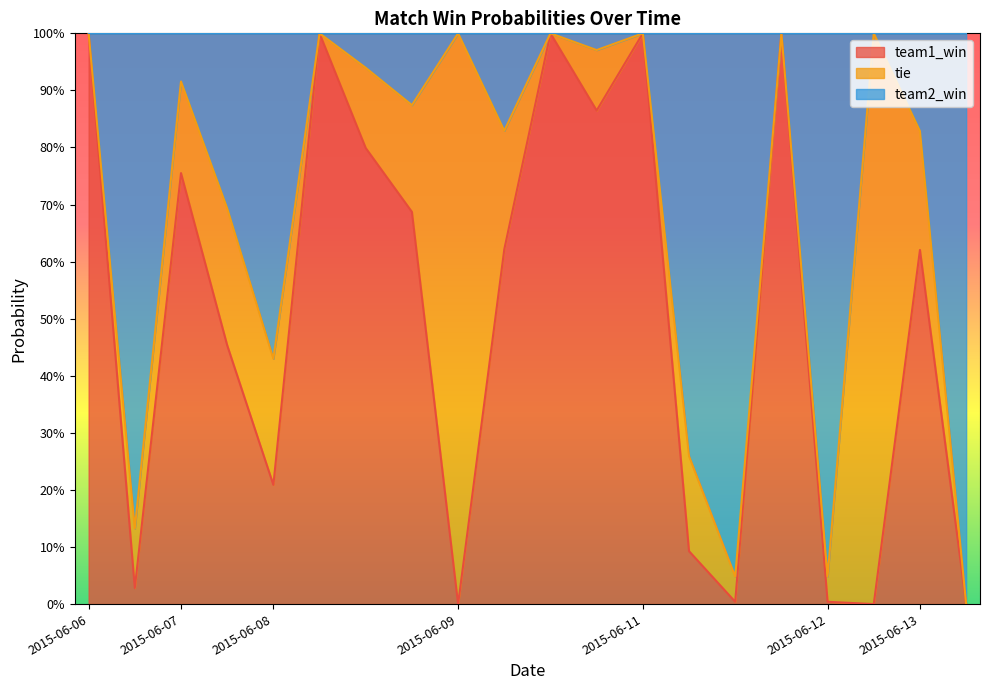

Does the chart have visible grid lines?

No